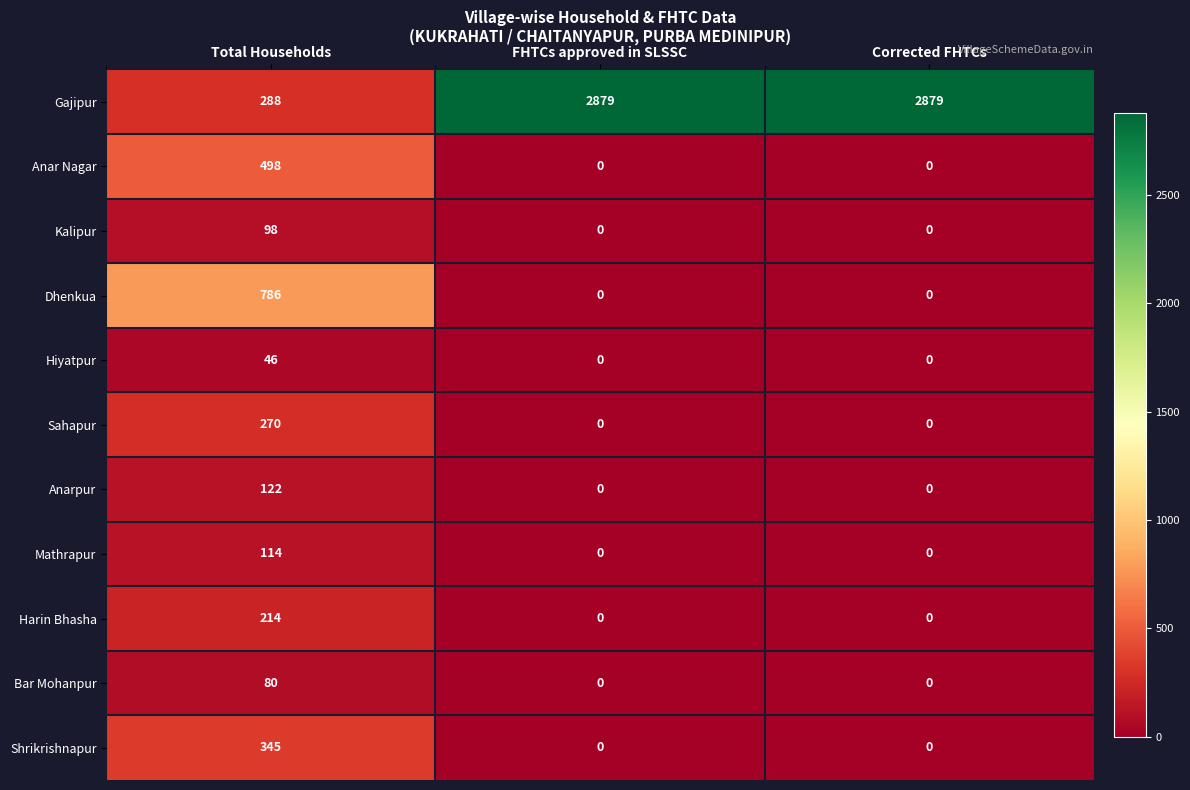

Which series has the largest total across all categories?

Gajipur